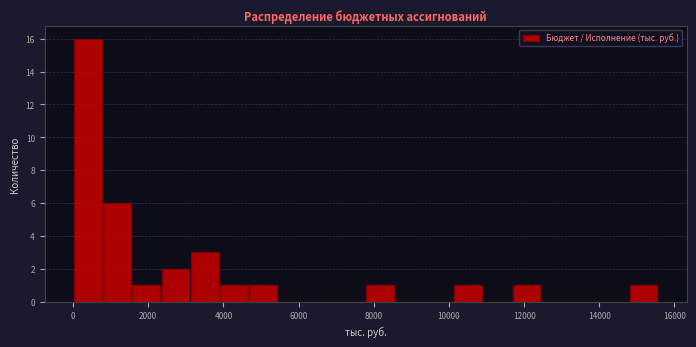

Around what value on the x-axis is the tallest bar? Give the approximate position of its centre, as read against the axis.

400